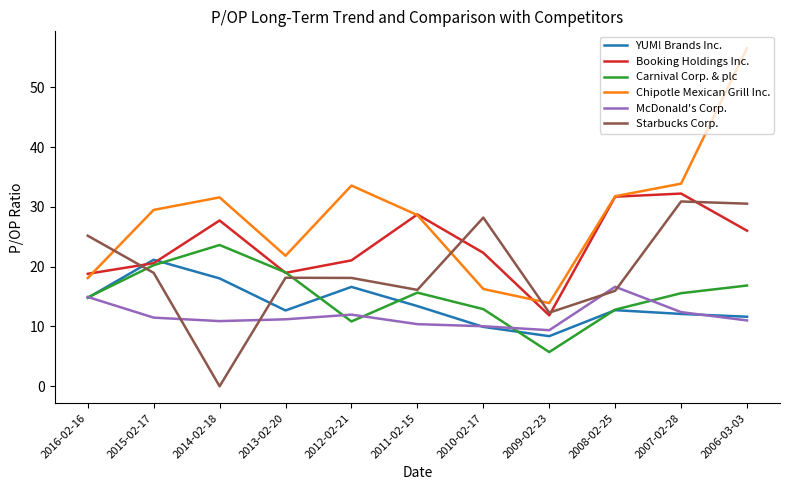

How many values in the Chipotle Mexican Grill Inc. series exceed 29?

6